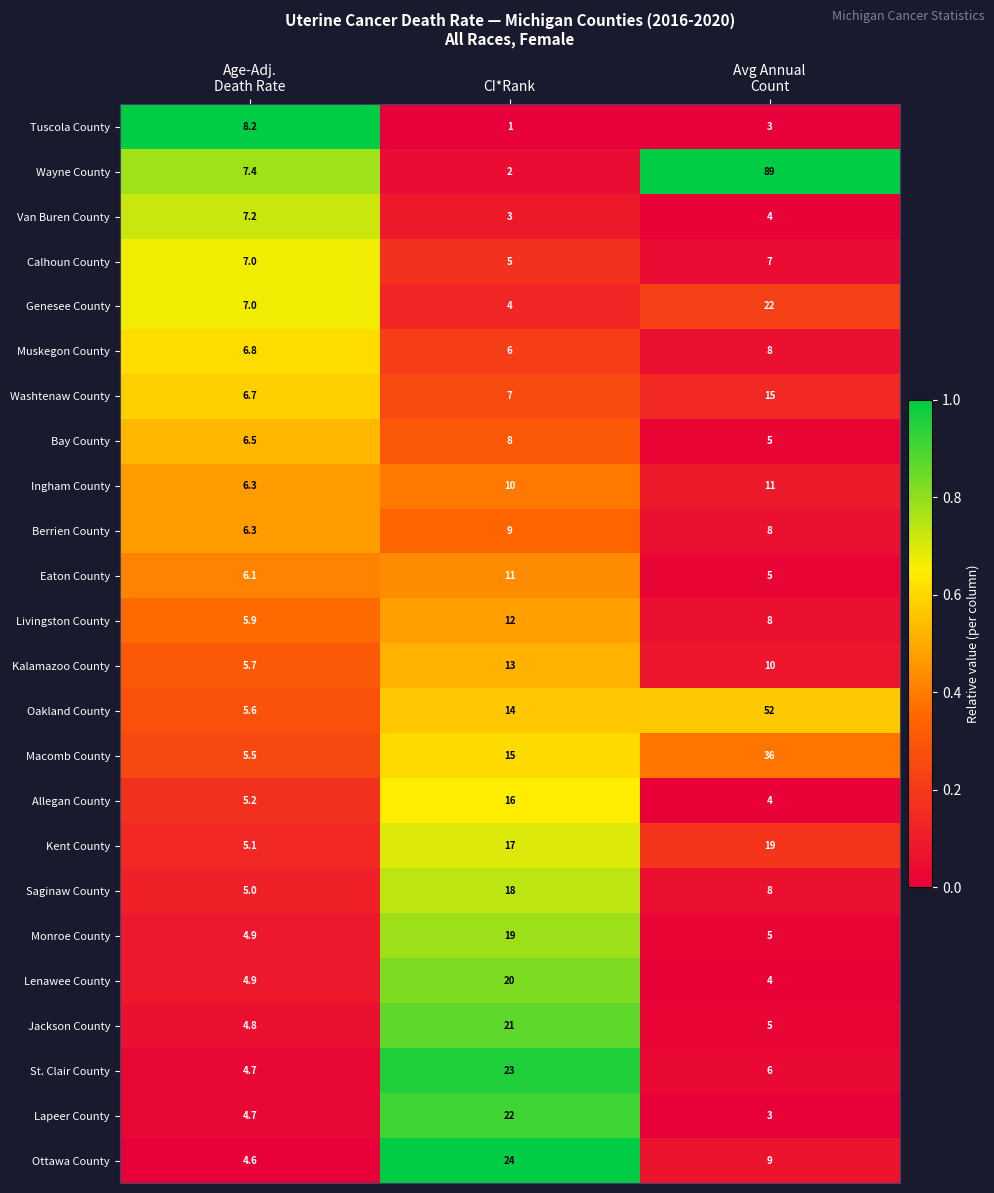

Between Age-Adj.
Death Rate and CI*Rank, which series saw the biggest shift?

Ottawa County